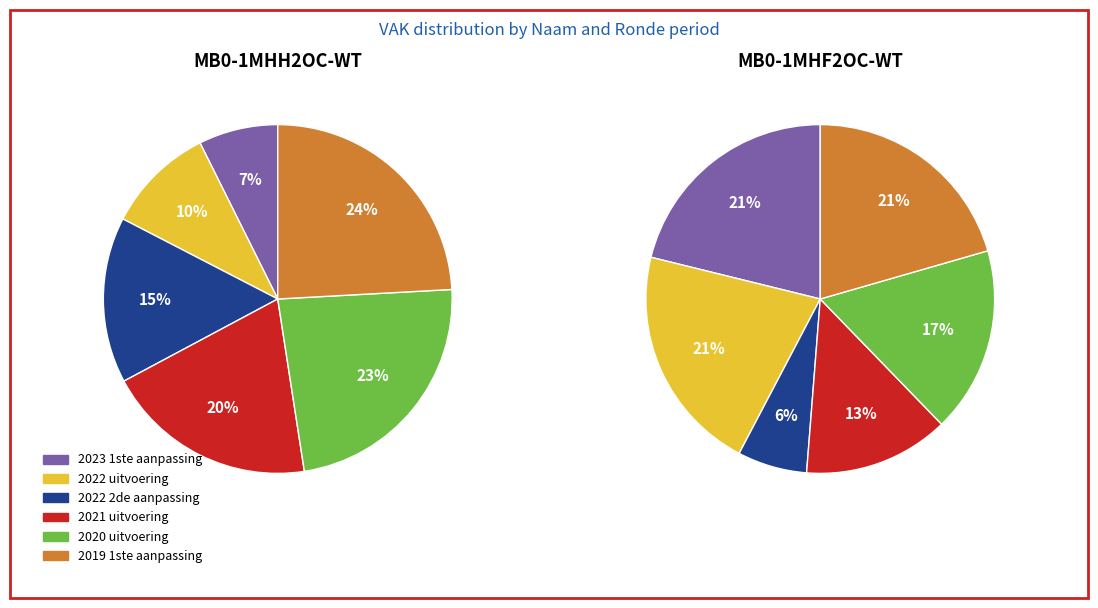

Is the sum of 2021 uitvoering and 2020 uitvoering greater than half?

No